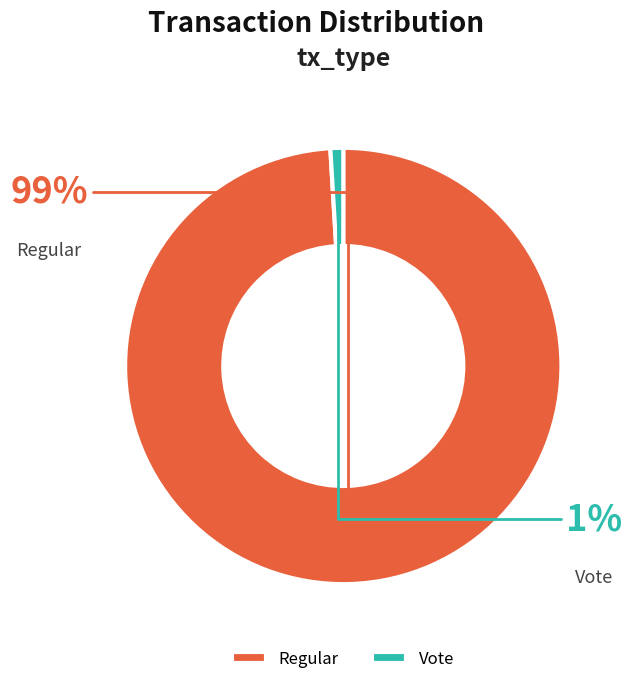

Which has a higher value, Vote or Regular?

Regular